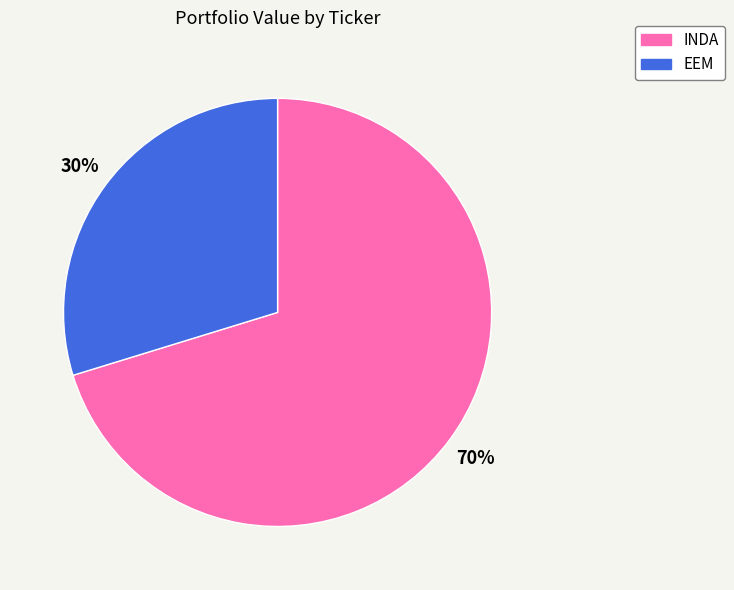

Which has a higher value, EEM or INDA?

INDA